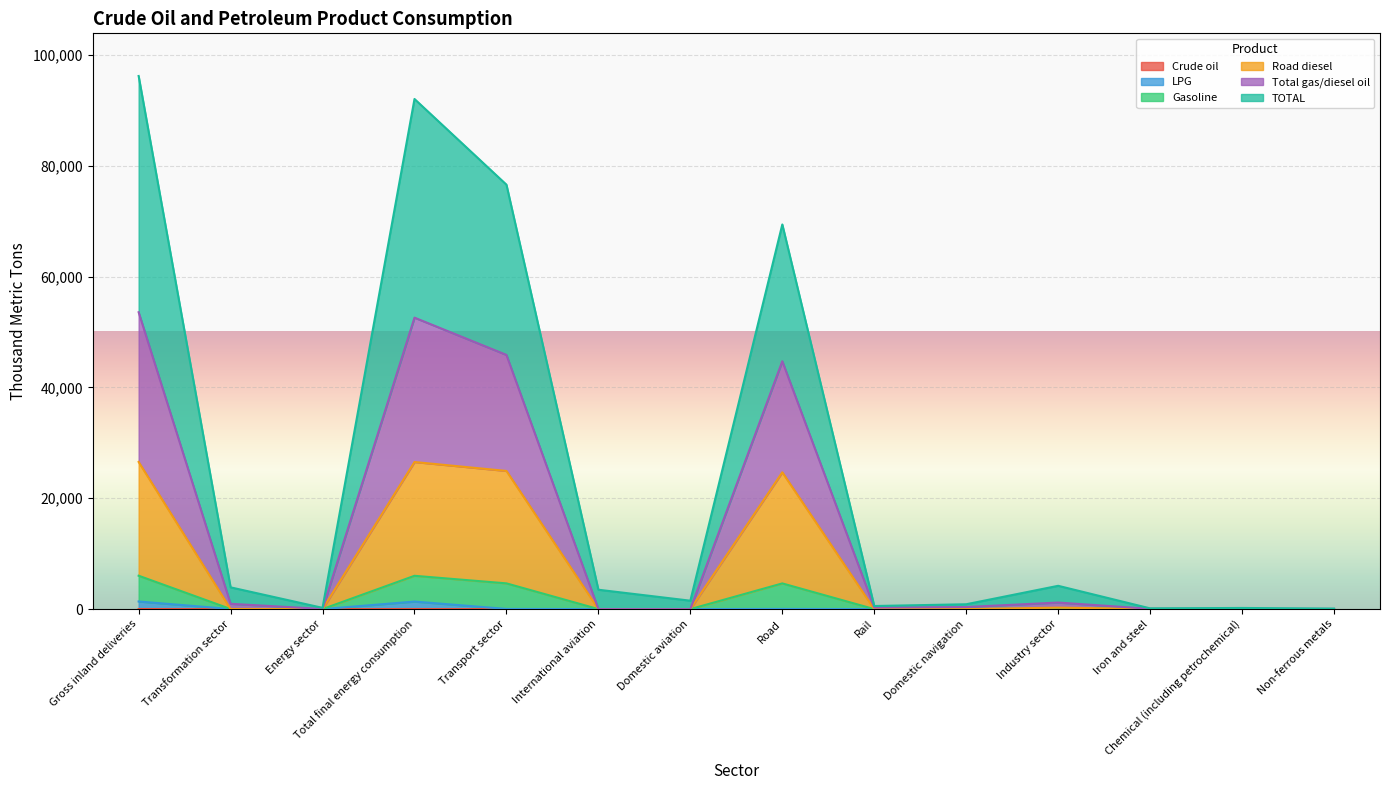

True or false: LPG and Gasoline cross at least once.

False